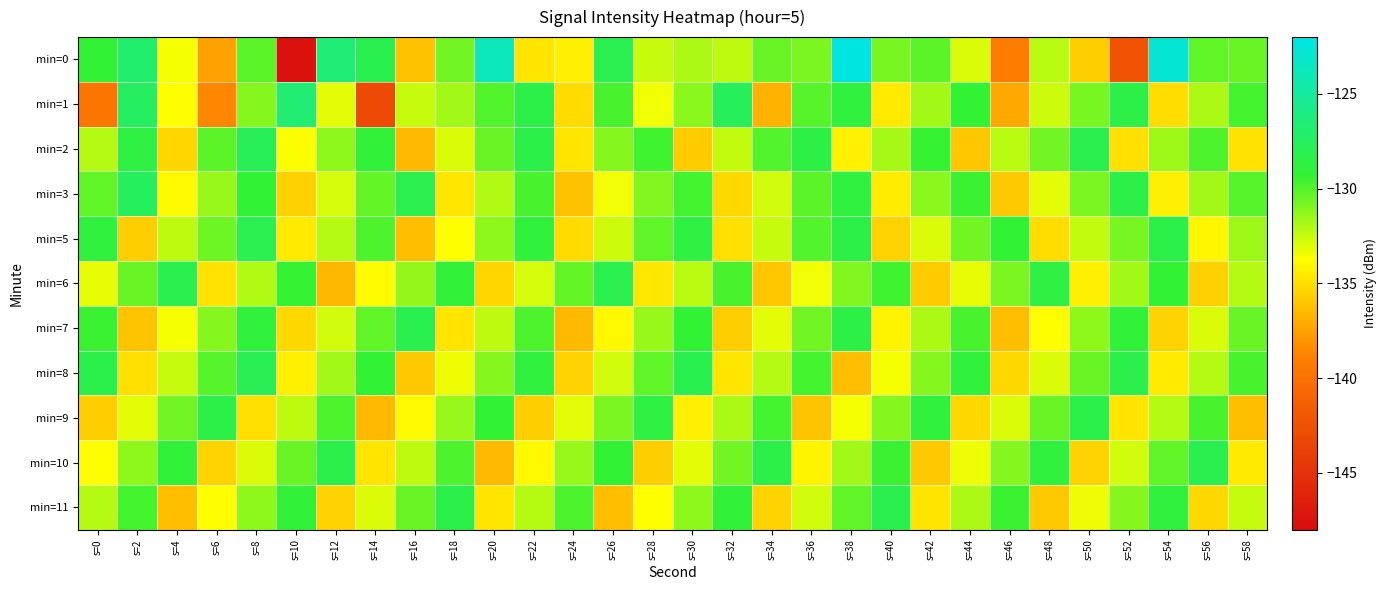

What is the spread (max minus min) of values at s=26?

8.3